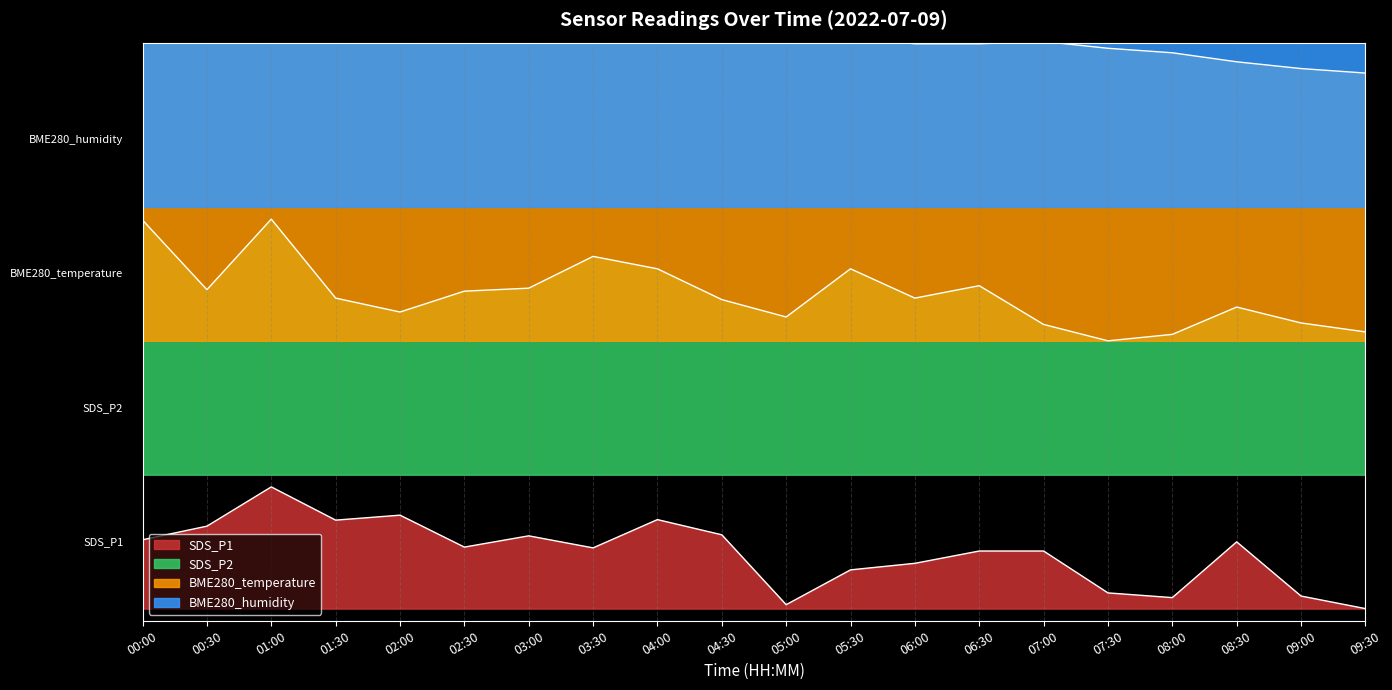

Which series changed the most between 03:30 and 08:30?

BME280_temperature